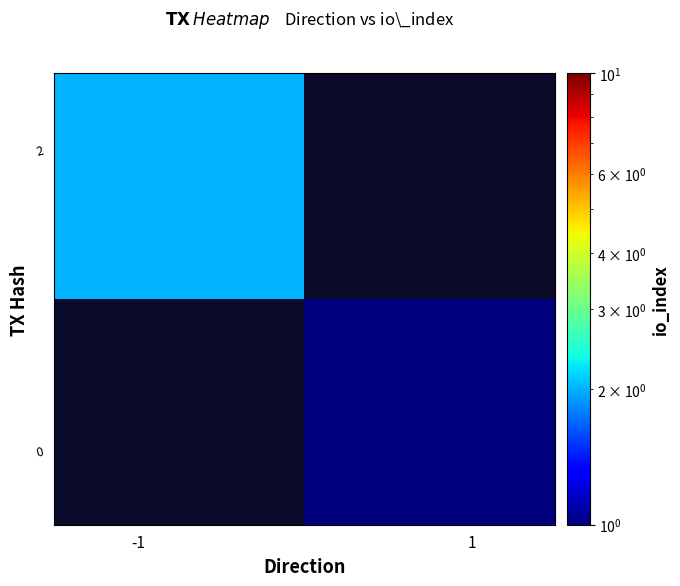

At how many categories does at least one series exceed 1?

1